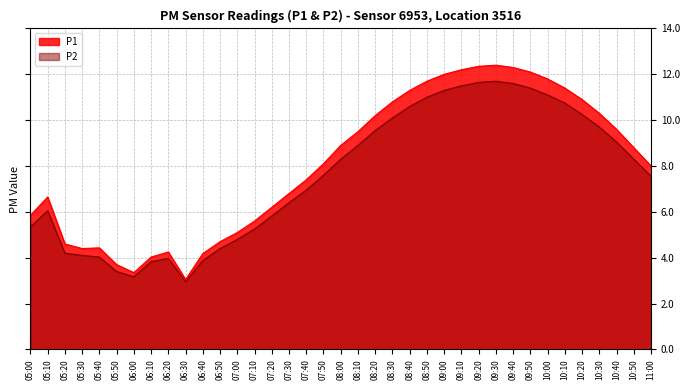

What is the spread (max minus min) of values at 05:00?

0.5